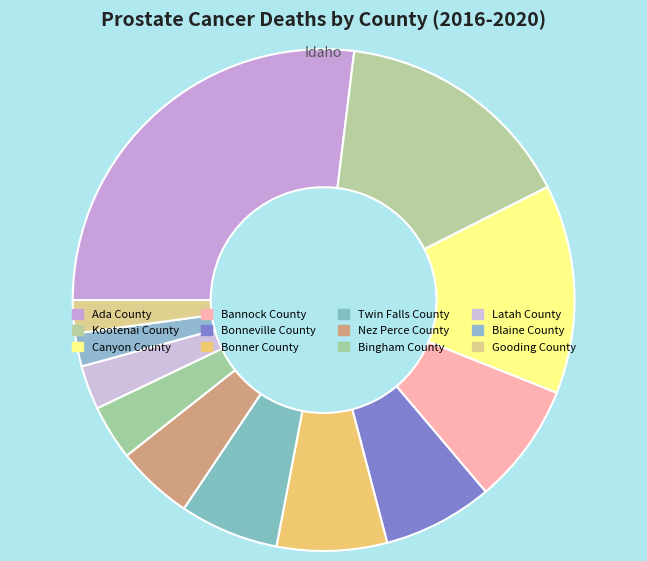

Count the number of slices in the pie.

12